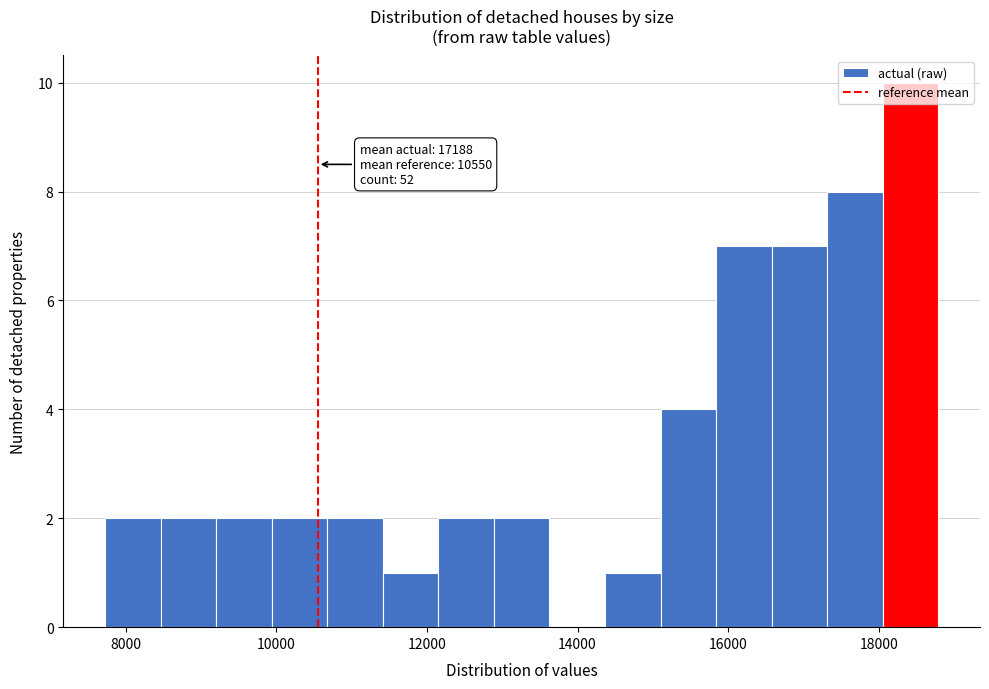

Read against the x-axis, roughly where is the centre of the tallest bar?

18400